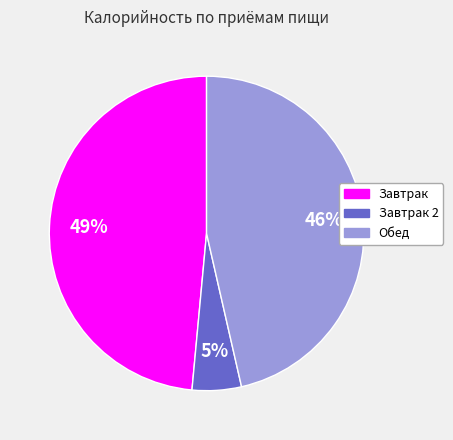

Is there a majority slice in this chart?

No